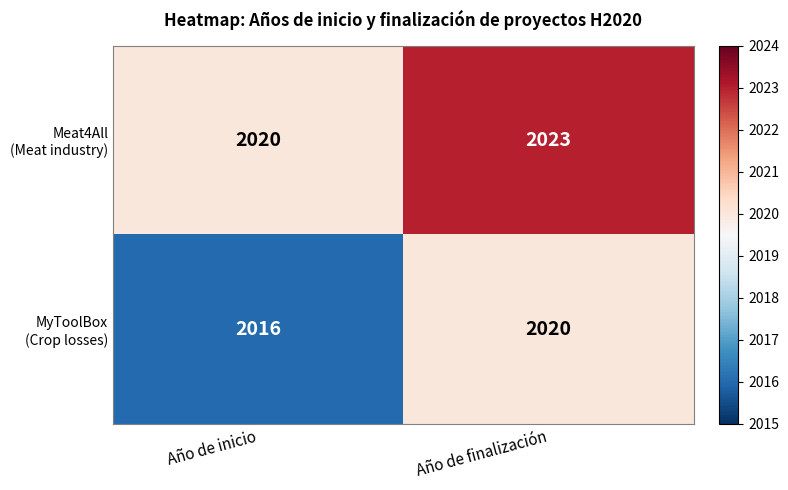

Count the number of categories in the chart.

2